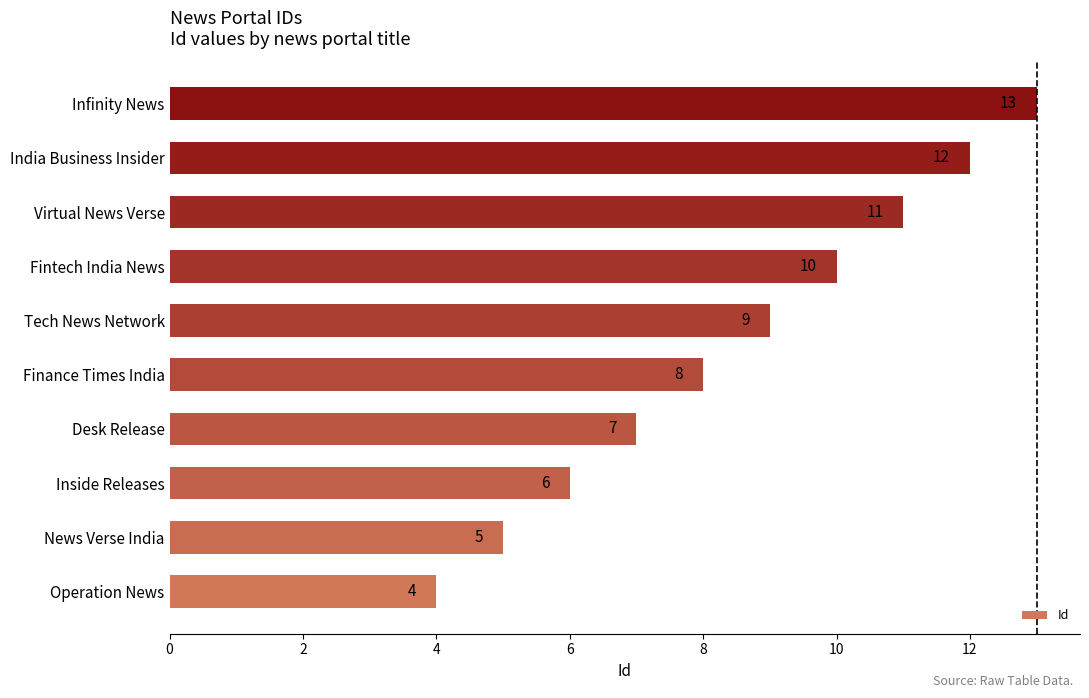

Rank the categories by value from highest to lowest.

Infinity News, India Business Insider, Virtual News Verse, Fintech India News, Tech News Network, Finance Times India, Desk Release, Inside Releases, News Verse India, Operation News